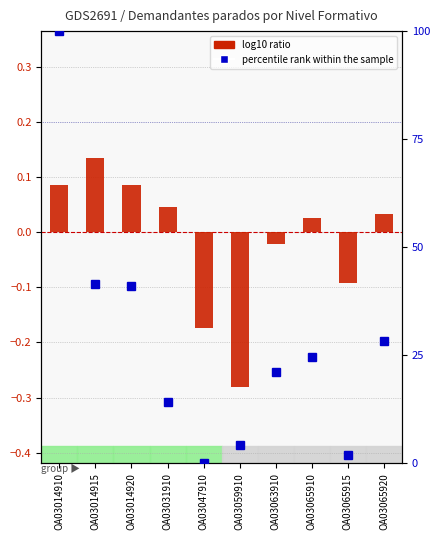

Which series changed the most between OA03014920 and OA03059910?

percentile rank within the sample